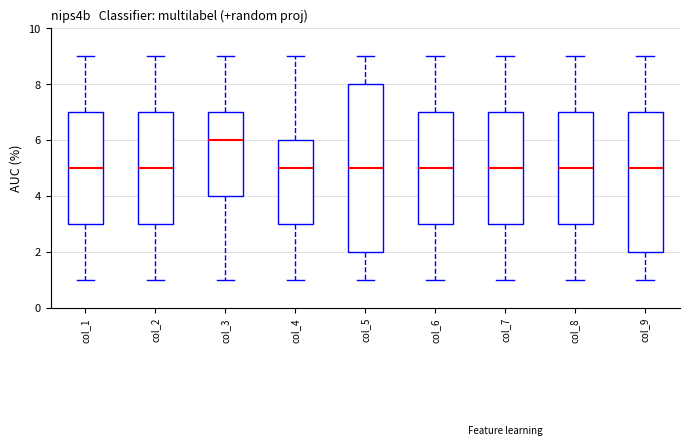

Reading left to right, read every box against the y-axis: the position of its median line, the range the box covers, and the ends of its whiskers. The values are not printed on the chart, so give them approximately, as read against the axis.

col_1: median 5, box 3 to 7, whiskers 1 to 9
col_2: median 5, box 3 to 7, whiskers 1 to 9
col_3: median 6, box 4 to 7, whiskers 1 to 9
col_4: median 5, box 3 to 6, whiskers 1 to 9
col_5: median 5, box 2 to 8, whiskers 1 to 9
col_6: median 5, box 3 to 7, whiskers 1 to 9
col_7: median 5, box 3 to 7, whiskers 1 to 9
col_8: median 5, box 3 to 7, whiskers 1 to 9
col_9: median 5, box 2 to 7, whiskers 1 to 9